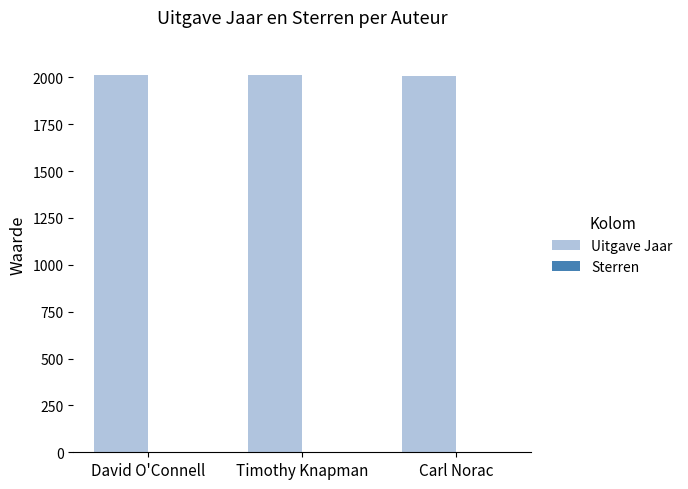

How many series are shown in this chart?

2